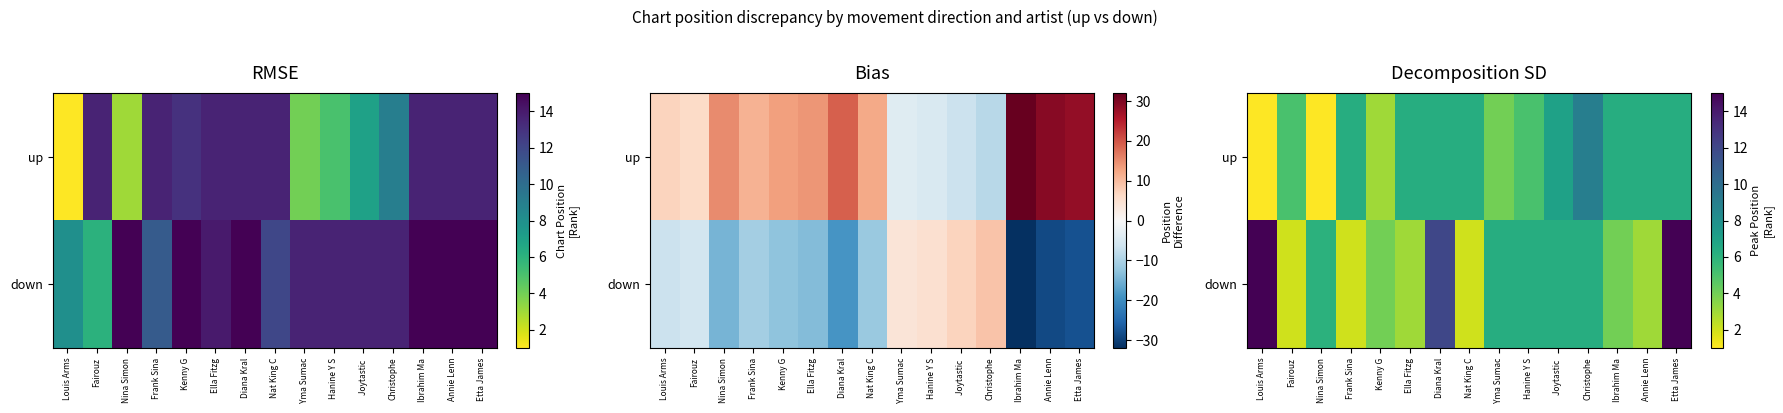

Where does the up series first go above 6?

Frank Sina